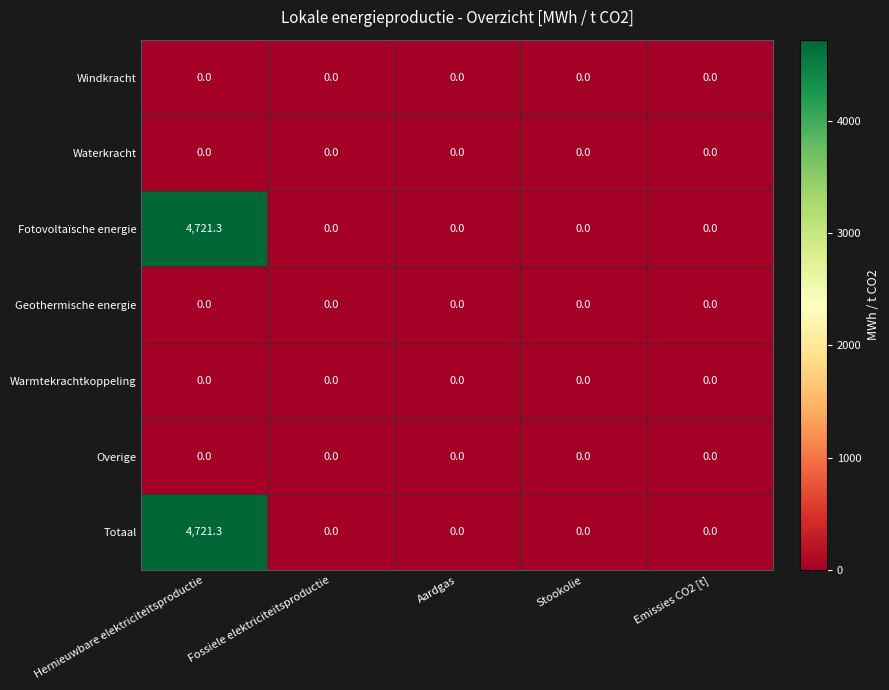

At which category is the sum across all series the highest?

Hernieuwbare elektriciteitsproductie